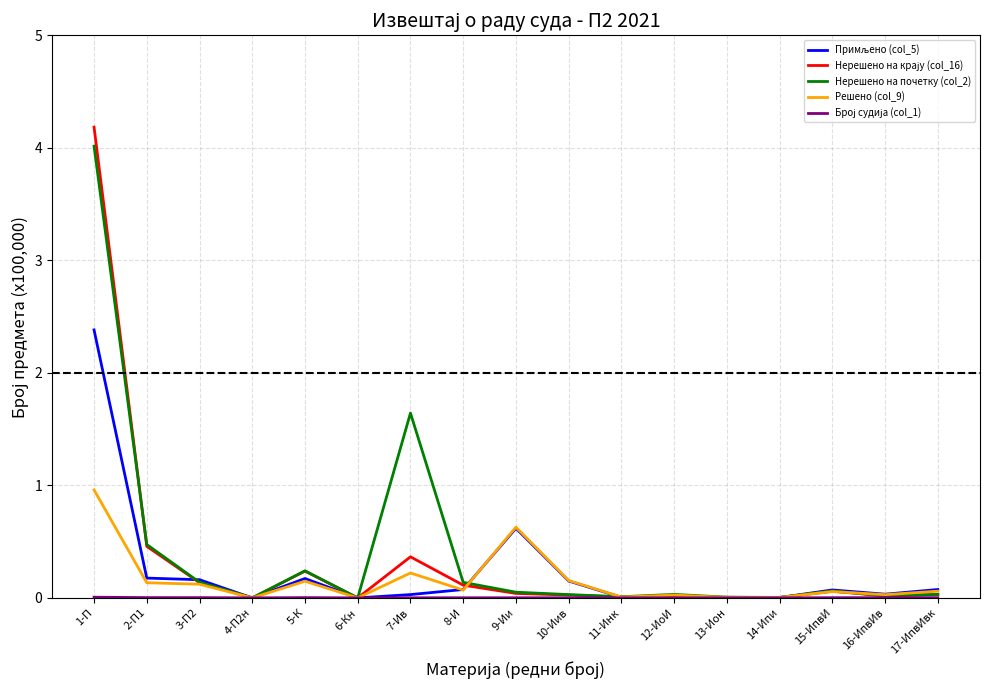

At which category does the chart reach its peak across all series?

1-П